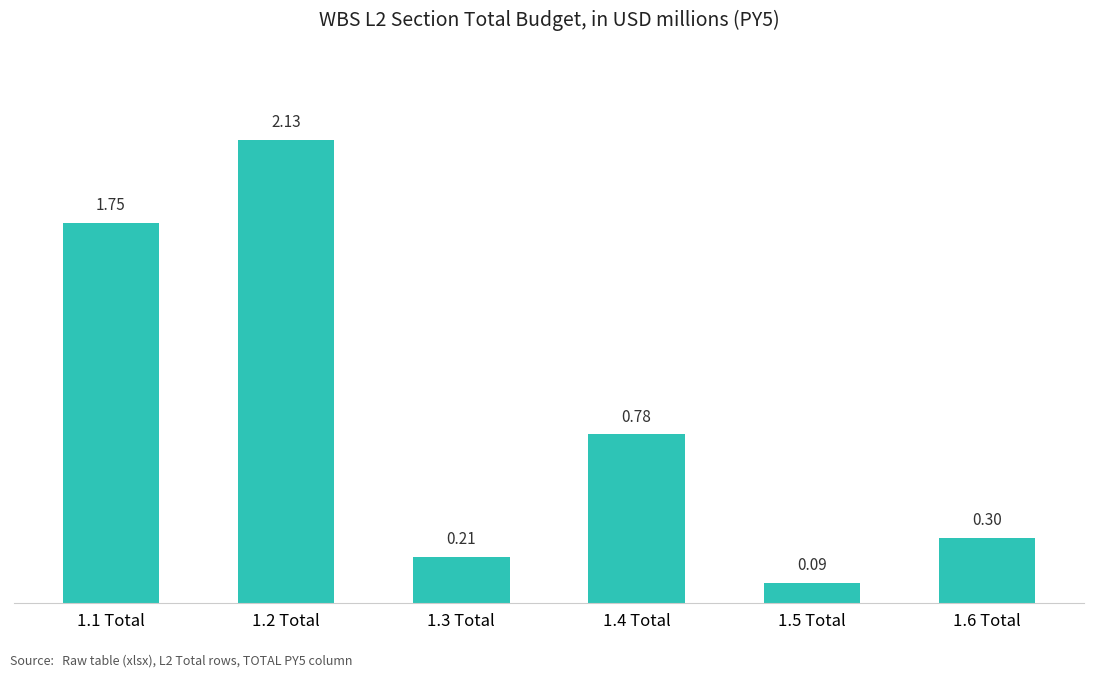

At which category does the chart reach its peak across all series?

1.2 Total